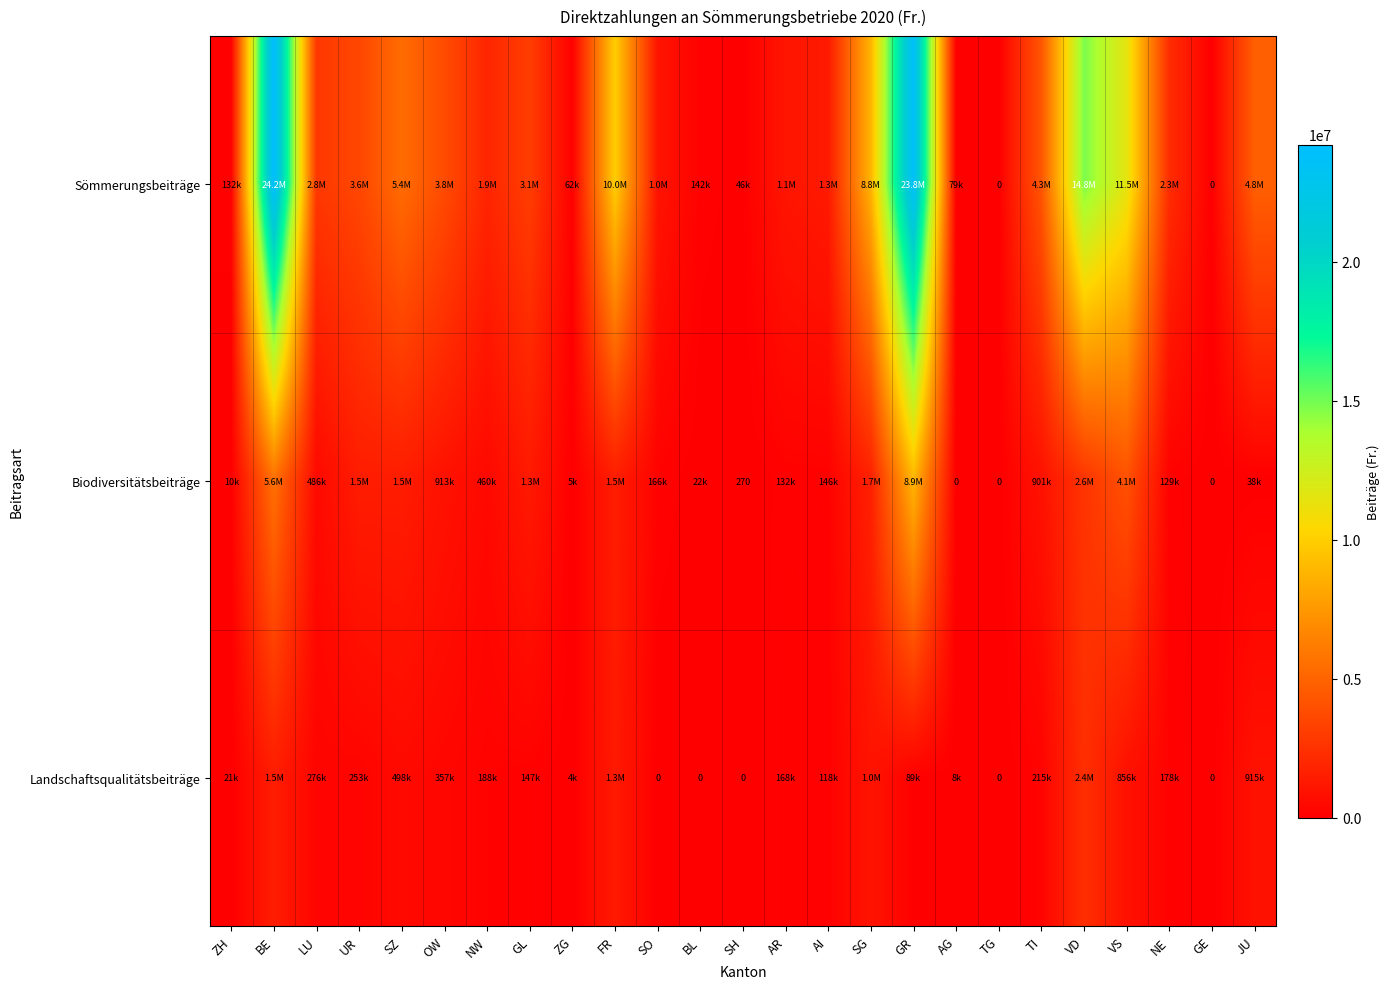

What is the difference between the maximum and minimum values in the Sömmerungsbeiträge series?

24209613.3